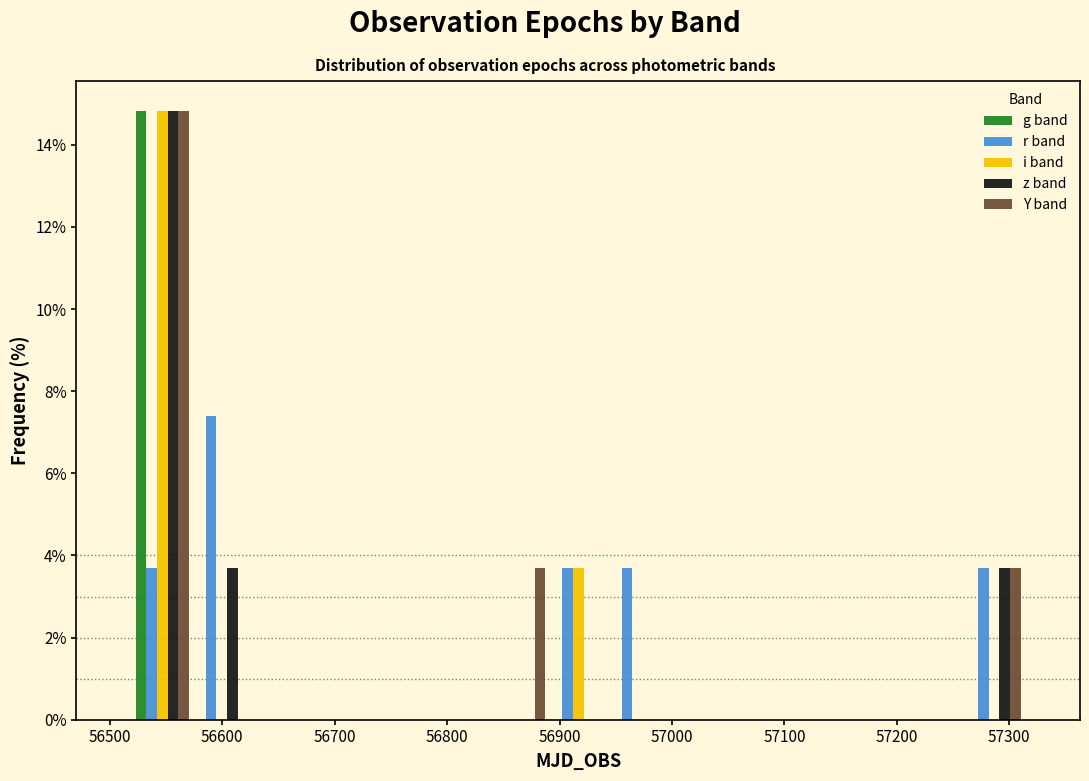

Reading left to right, transcribe this chart: for each range on the x-axis, give the height of each series' bar. Neither the bar edges nor the heights are printed on the chart, so give them approximately, as read against the axes.

56520 to 56570: g band=14.8	r band=3.8	i band=14.8	z band=14.8	Y band=14.8
56570 to 56630: g band=0	r band=7.4	i band=0	z band=3.8	Y band=0
56630 to 56680: g band=0	r band=0	i band=0	z band=0	Y band=0
56680 to 56730: g band=0	r band=0	i band=0	z band=0	Y band=0
56730 to 56780: g band=0	r band=0	i band=0	z band=0	Y band=0
56780 to 56840: g band=0	r band=0	i band=0	z band=0	Y band=0
56840 to 56890: g band=0	r band=0	i band=0	z band=0	Y band=3.8
56890 to 56940: g band=0	r band=3.8	i band=3.8	z band=0	Y band=0
56940 to 57000: g band=0	r band=3.8	i band=0	z band=0	Y band=0
57000 to 57050: g band=0	r band=0	i band=0	z band=0	Y band=0
57050 to 57100: g band=0	r band=0	i band=0	z band=0	Y band=0
57100 to 57150: g band=0	r band=0	i band=0	z band=0	Y band=0
57150 to 57210: g band=0	r band=0	i band=0	z band=0	Y band=0
57210 to 57260: g band=0	r band=0	i band=0	z band=0	Y band=0
57260 to 57310: g band=0	r band=3.8	i band=0	z band=3.8	Y band=3.8